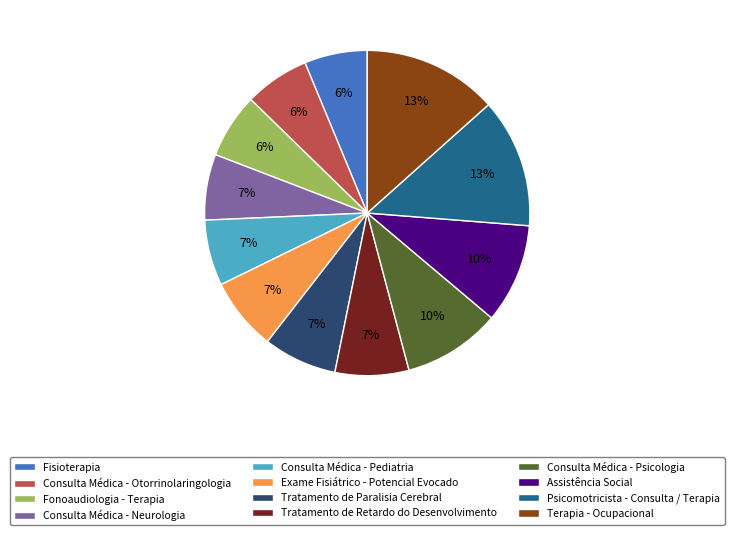

To the nearest percent, what is the average slice percentage?

8%